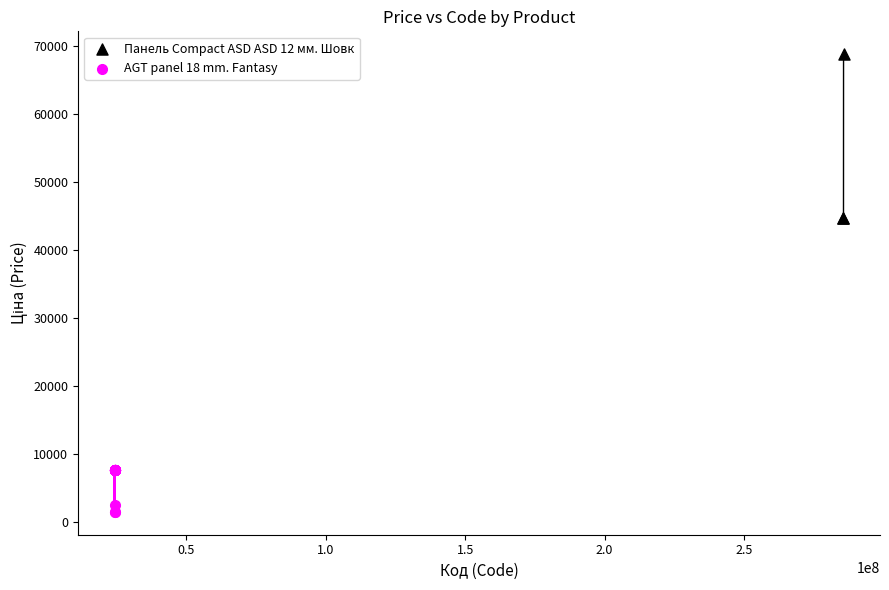

Which series has the widest spread of Y values?

Панель Сompact ASD ASD 12 мм. Шовк